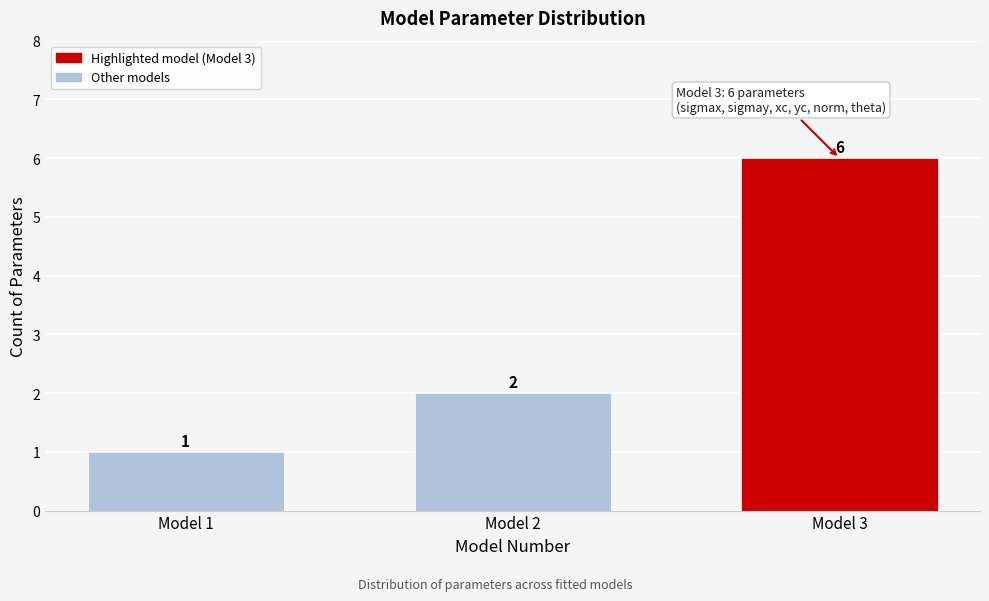

Reading left to right, transcribe all the data shown in this chart.

1	2	6